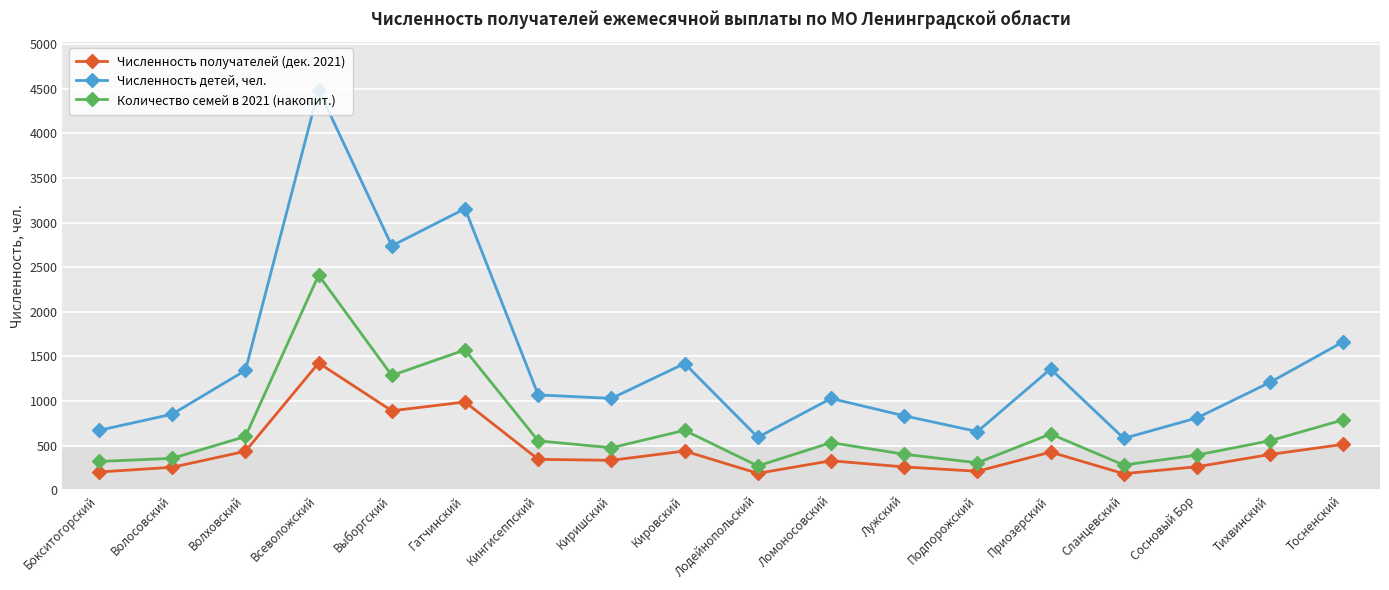

What is the sum of all Численность детей, чел. values?

25501